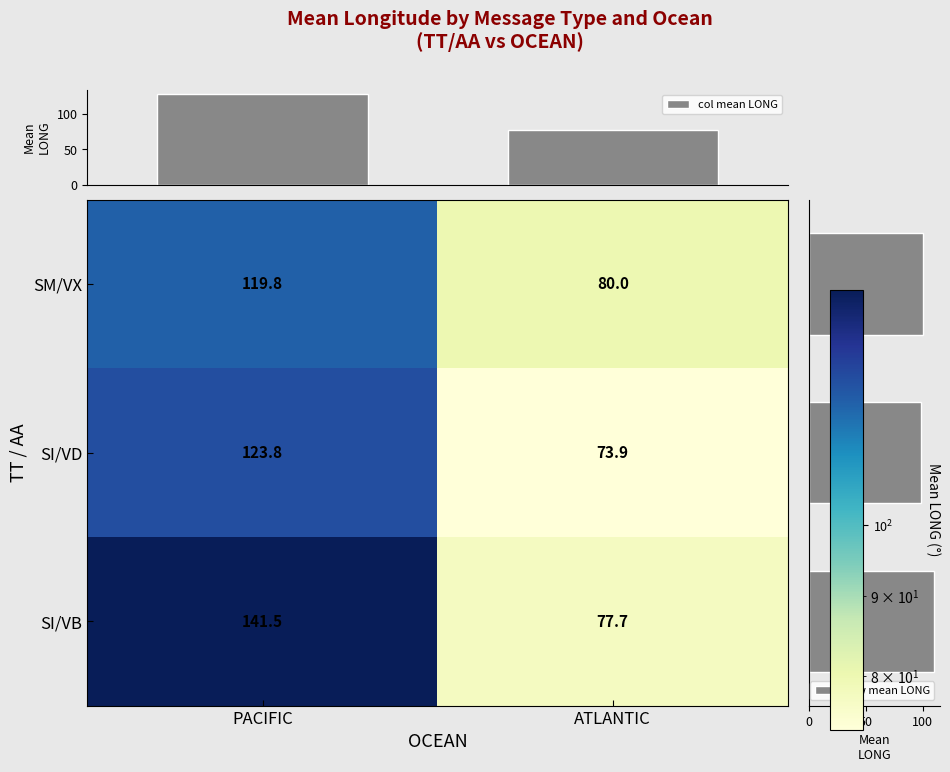

Where is SI/VB nearest to the value 109?

ATLANTIC